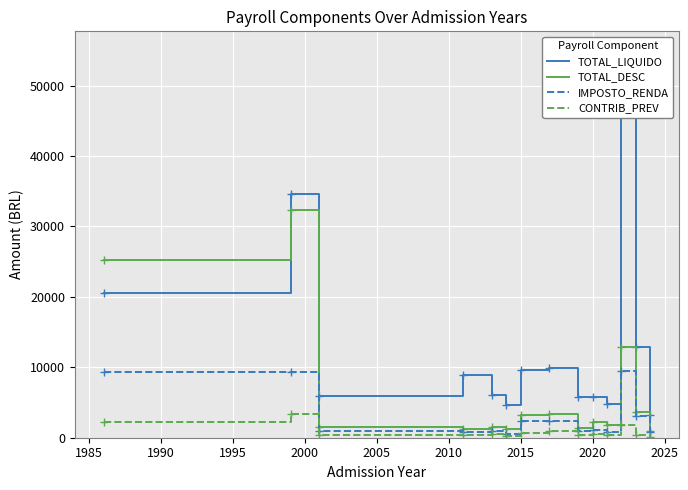

What is the difference between the CONTRIB_PREV values at 1985 and 2000?

2897.0